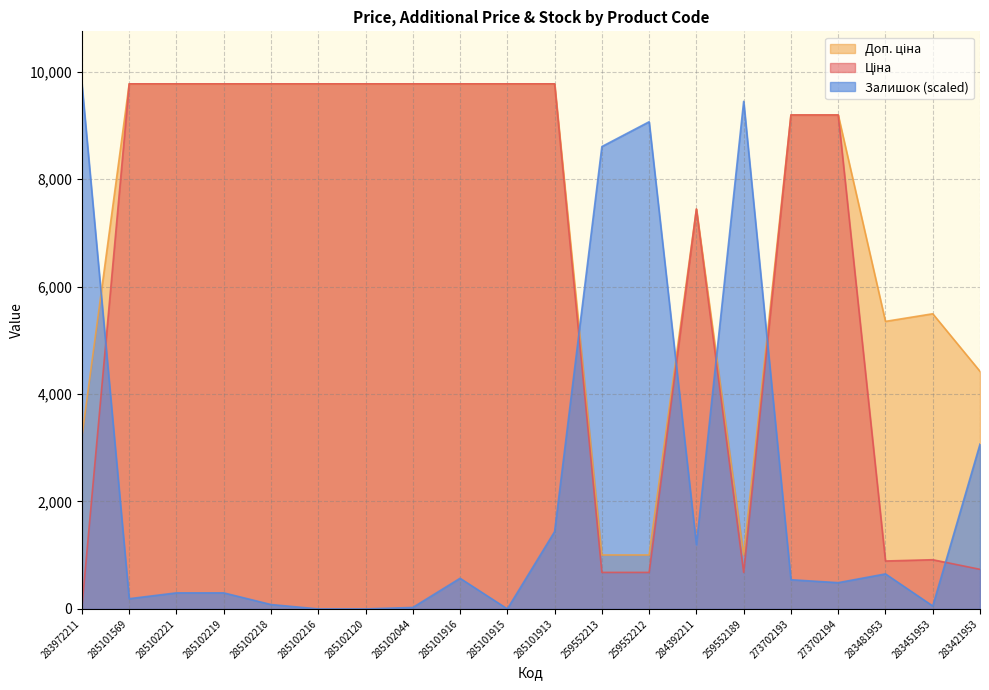

Between 273702193 and 283481953, which series saw the biggest shift?

Ціна